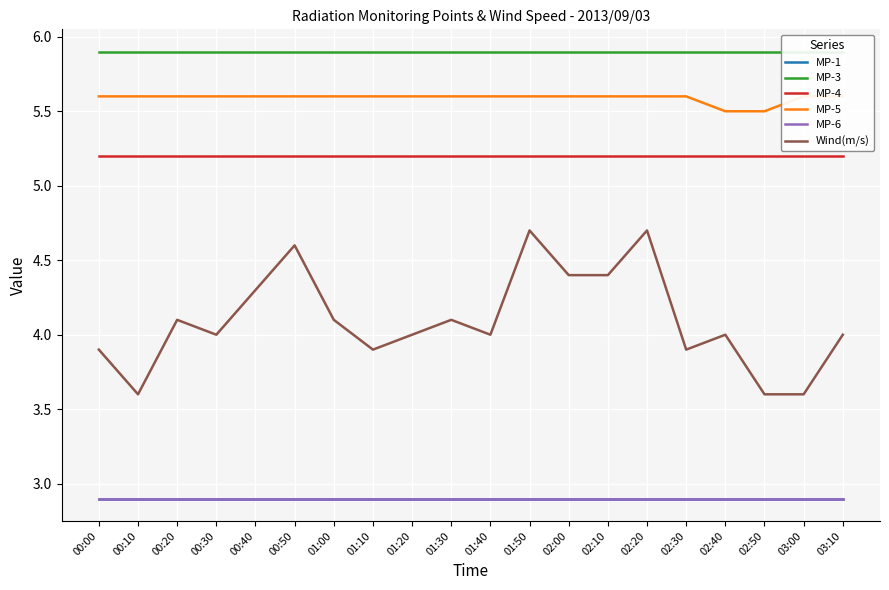

List the labels in order of MP-6 value, smallest first.

00:00, 00:10, 00:20, 00:30, 00:40, 00:50, 01:00, 01:10, 01:20, 01:30, 01:40, 01:50, 02:00, 02:10, 02:20, 02:30, 02:40, 02:50, 03:00, 03:10